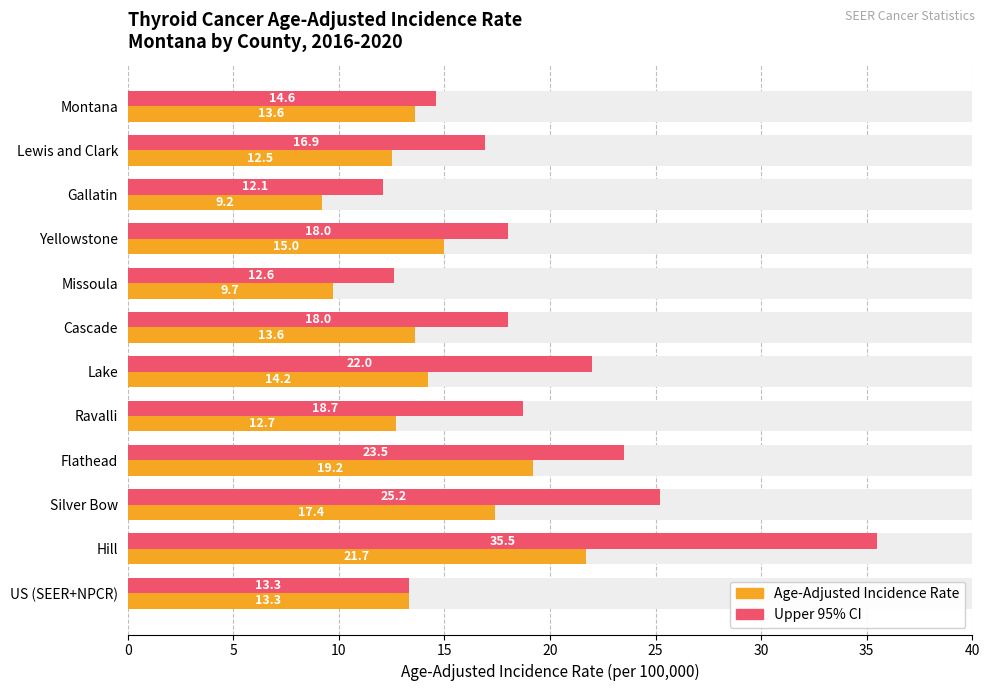

Is it true that Age-Adjusted Incidence Rate equals 13.6 at 0?

True